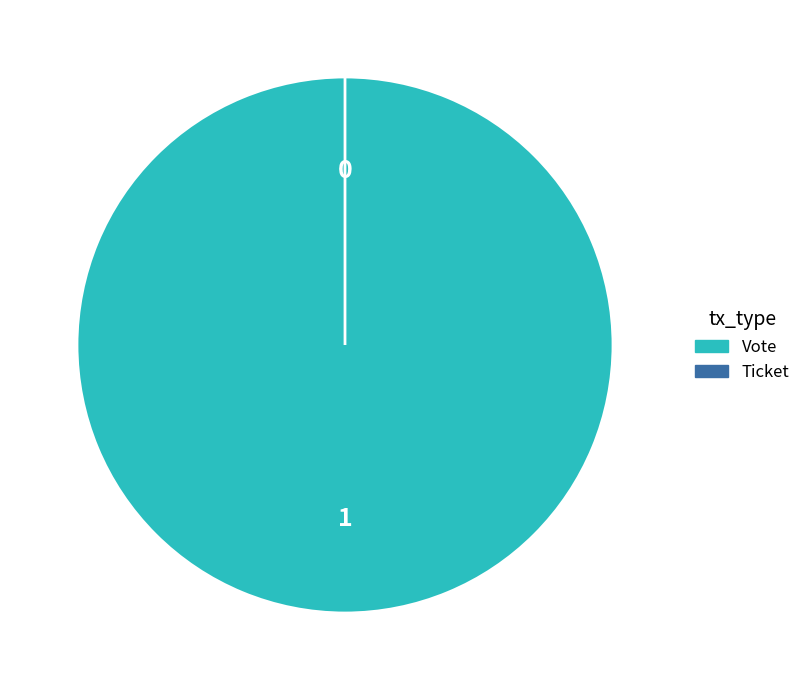

Rank the categories by value from highest to lowest.

Vote, Ticket